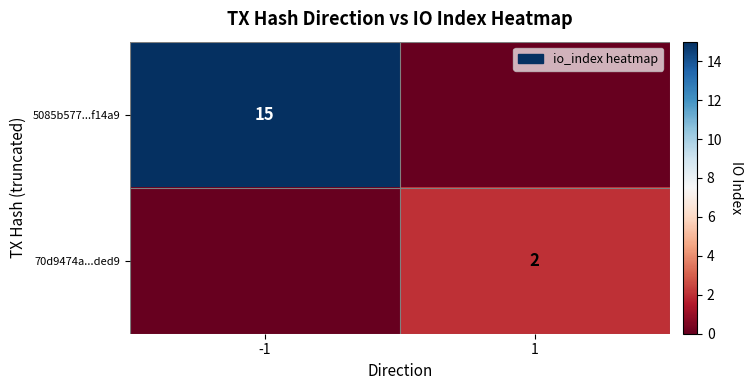

The 5085b577...f14a9 series shows 15 at -1. True or false?

True